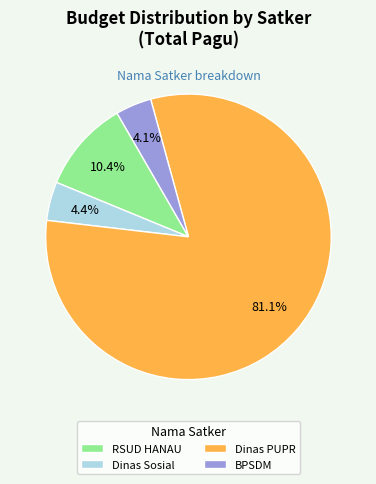

Which slice is the largest?

Dinas PUPR